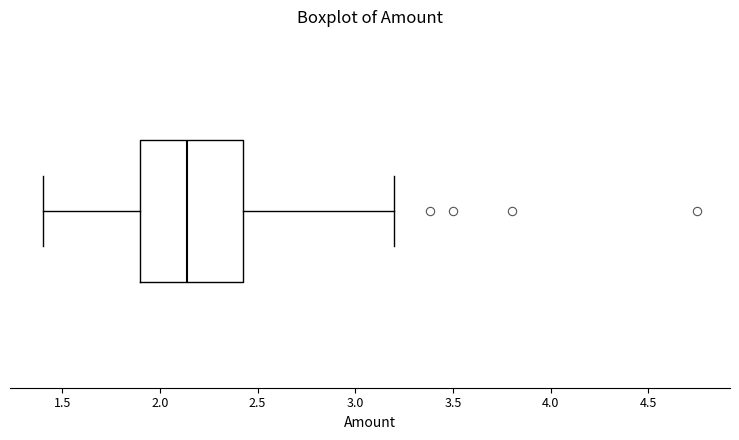

Transcribe this box plot: give where the median line is, the range the box spans, and where the two whiskers end, as read against the x-axis. The values are not printed on the chart, so give them approximately, as read against the axis.

median 2.15, box 1.90 to 2.45, whiskers 1.40 to 3.20